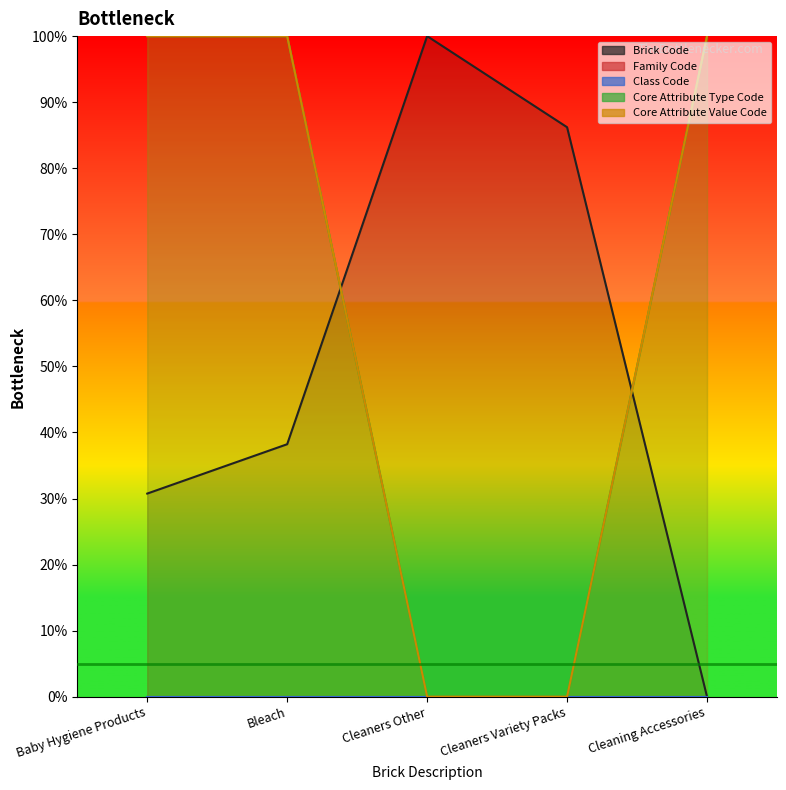

The value of Core Attribute Type Code line at Bleach is 166.6. True or false?

False